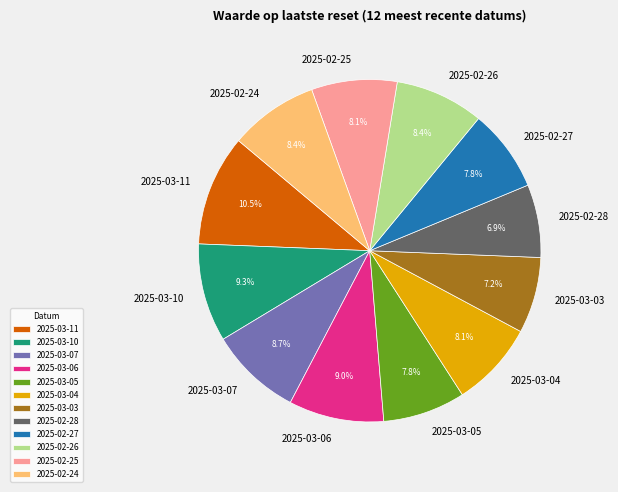

To the nearest percent, what is the average slice percentage?

8%